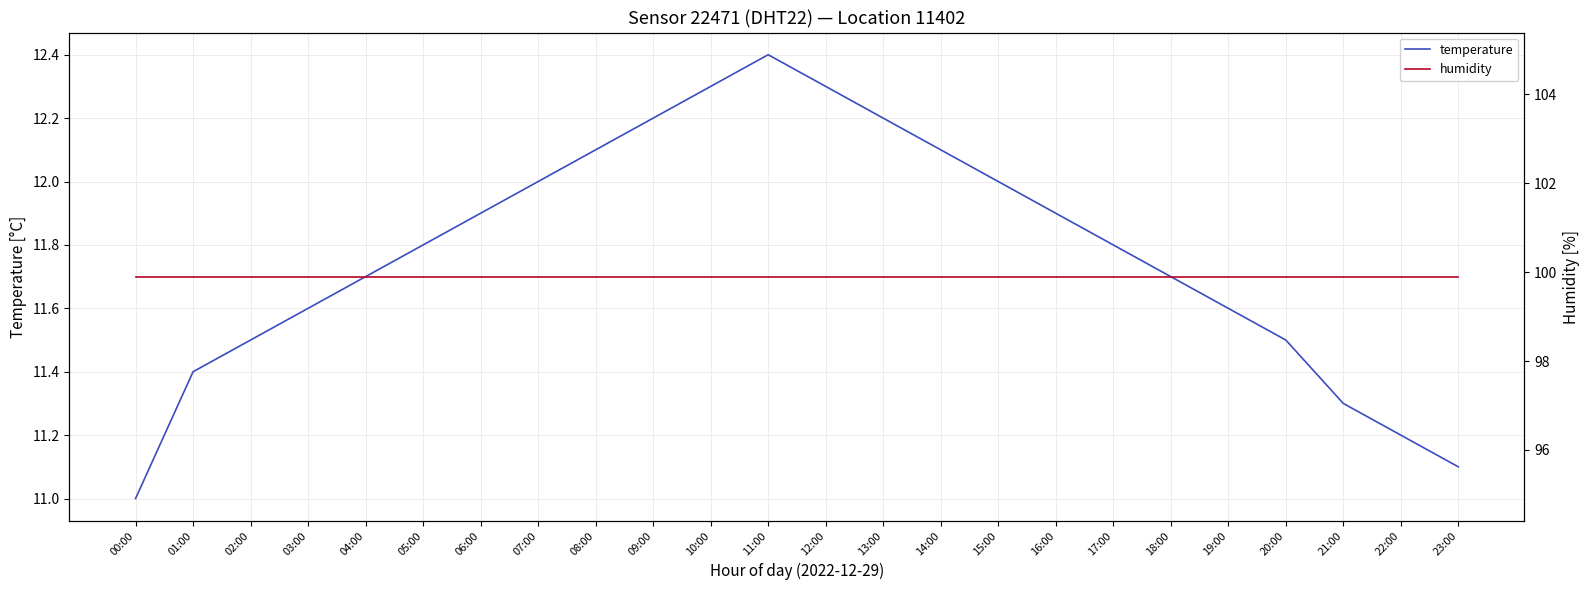

Between 02:00 and 18:00, which is larger?

18:00